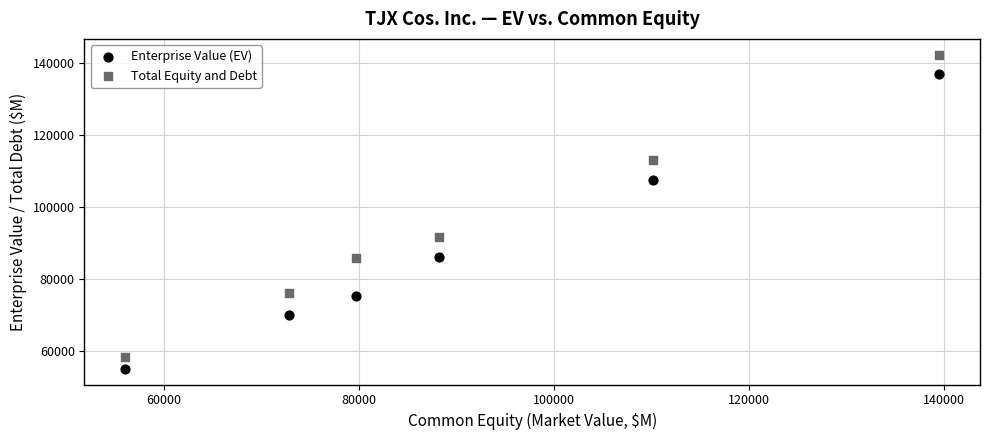

Which series contains the highest Y value?

Total Equity and Debt